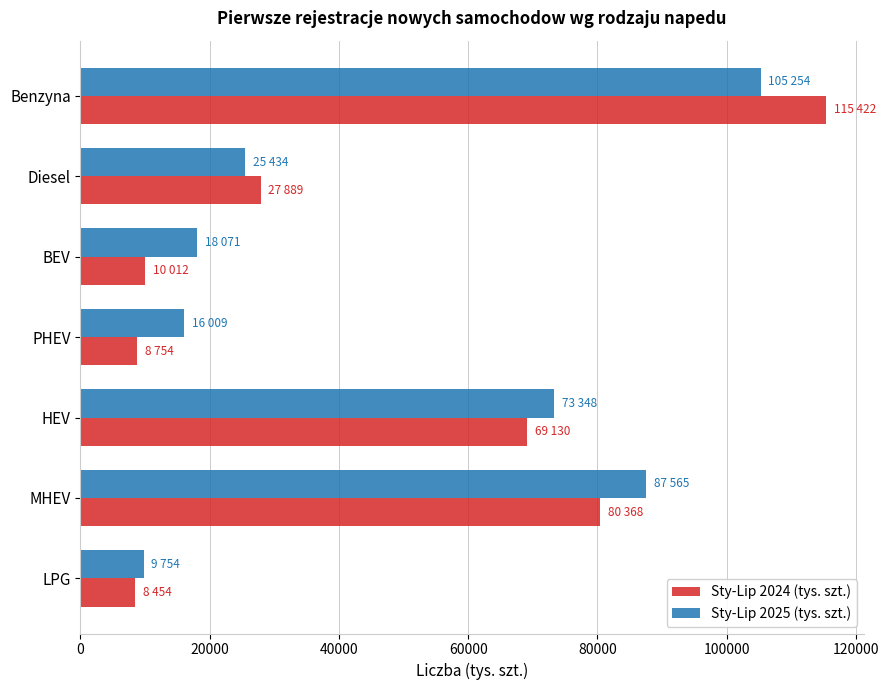

Between Diesel and MHEV, which series saw the biggest shift?

Sty-Lip 2025 (tys. szt.)